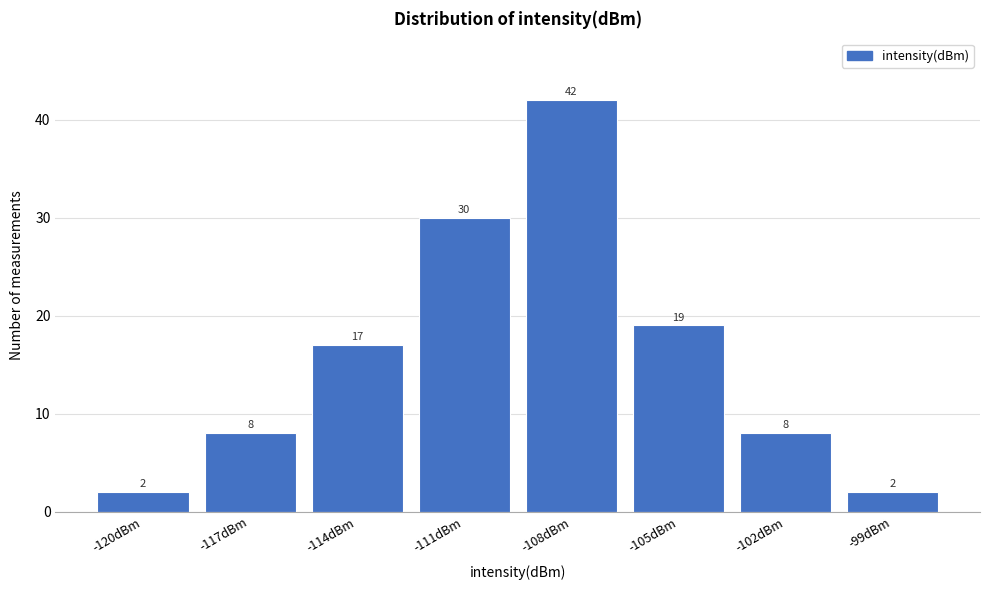

Reading left to right, transcribe all the data shown in this chart.

-120dBm=2	-117dBm=8	-114dBm=17	-111dBm=30	-108dBm=42	-105dBm=19	-102dBm=8	-99dBm=2